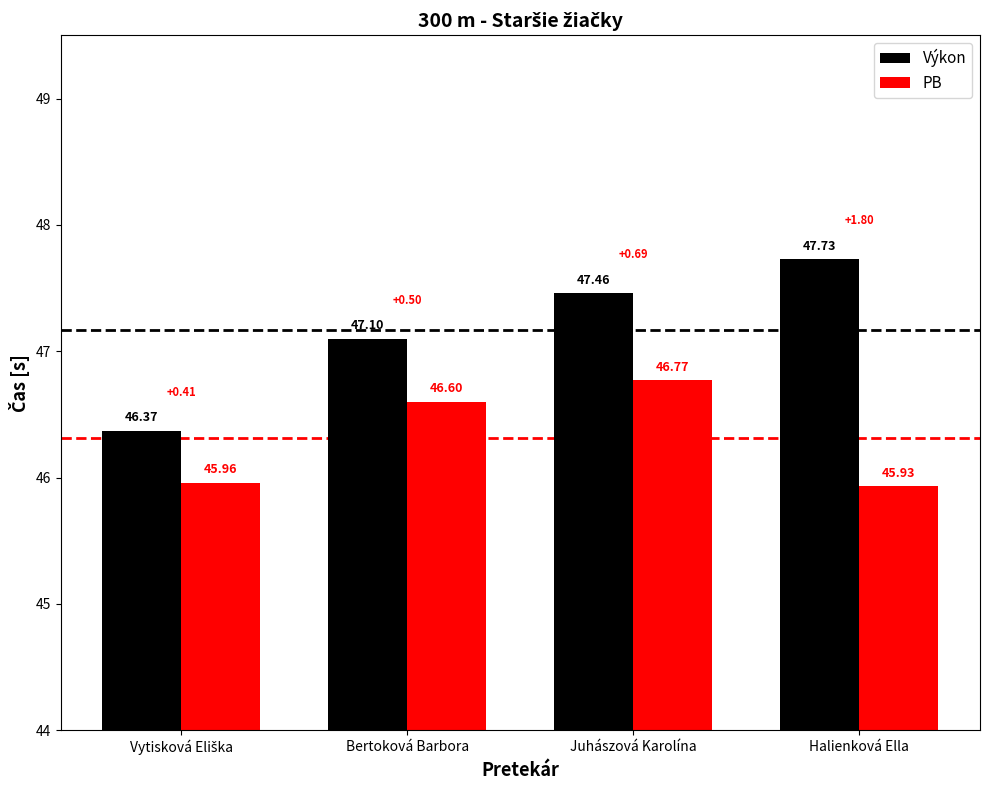

Count the number of categories in the chart.

4